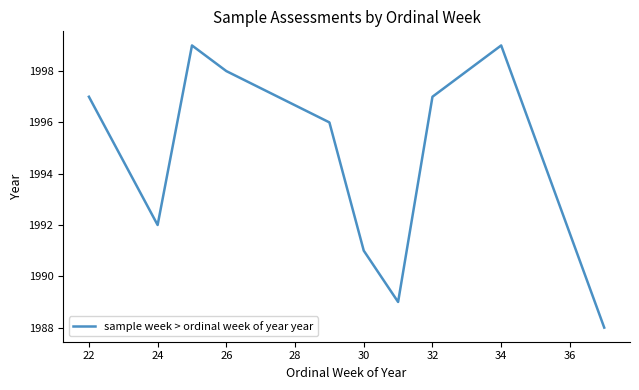

What is the greatest value displayed?

1999